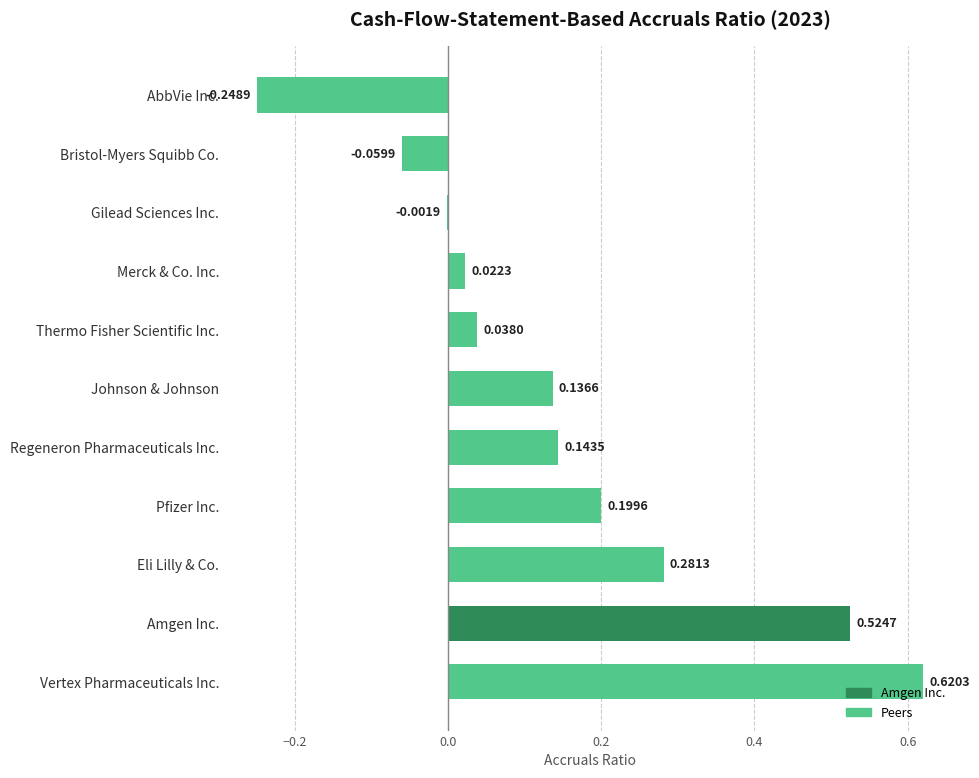

What is the change in value from Amgen Inc. to Thermo Fisher Scientific Inc.?

-0.5